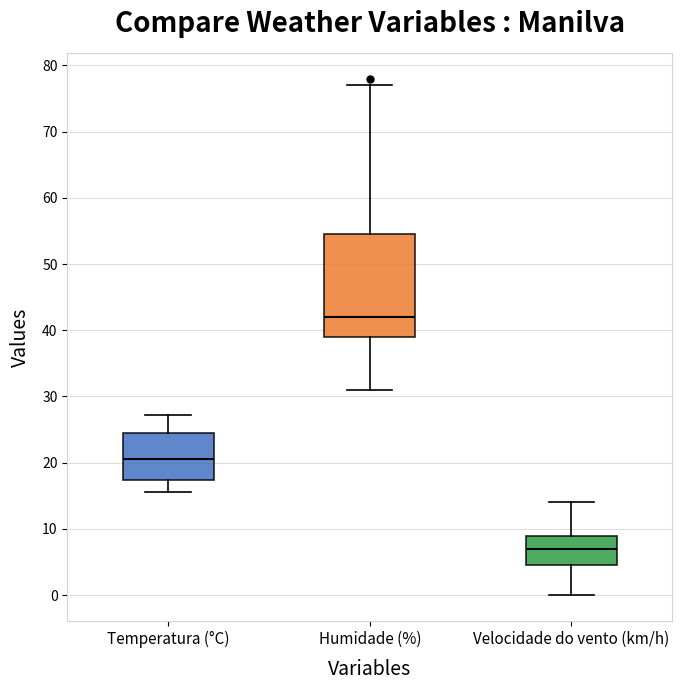

Reading left to right, read every box against the y-axis: the position of its median line, the range the box covers, and the ends of its whiskers. The values are not printed on the chart, so give them approximately, as read against the axis.

Temperatura (°C): median 21, box 17 to 24, whiskers 16 to 27
Humidade (%): median 42, box 39 to 55, whiskers 31 to 77
Velocidade do vento (km/h): median 7, box 5 to 9, whiskers 0 to 14